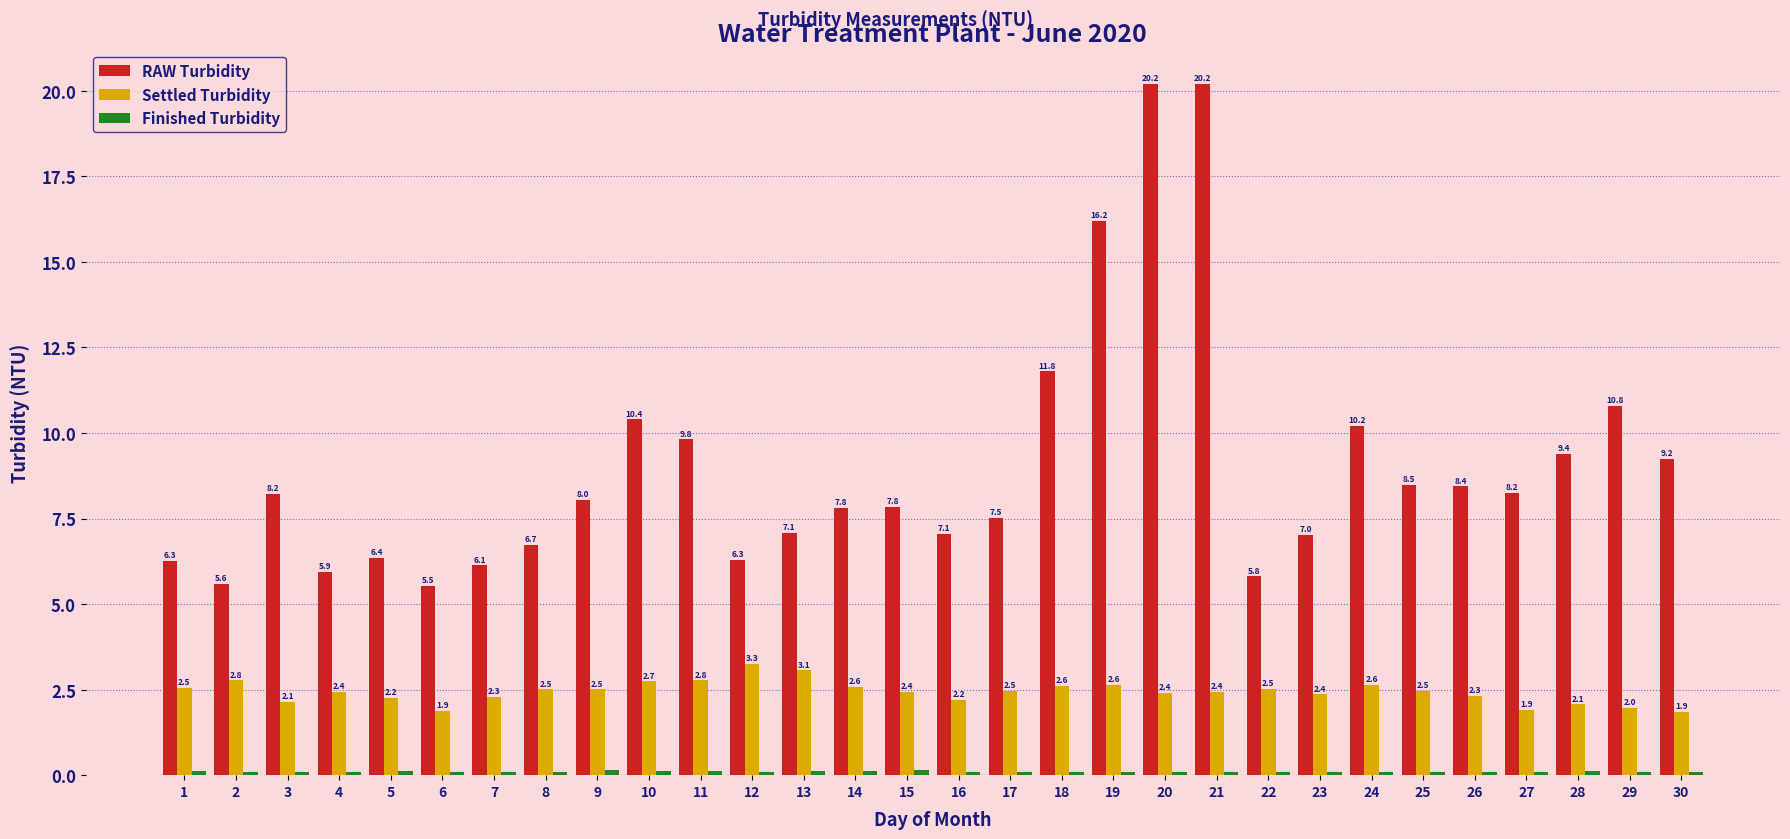

Which series has the largest total across all categories?

RAW Turbidity